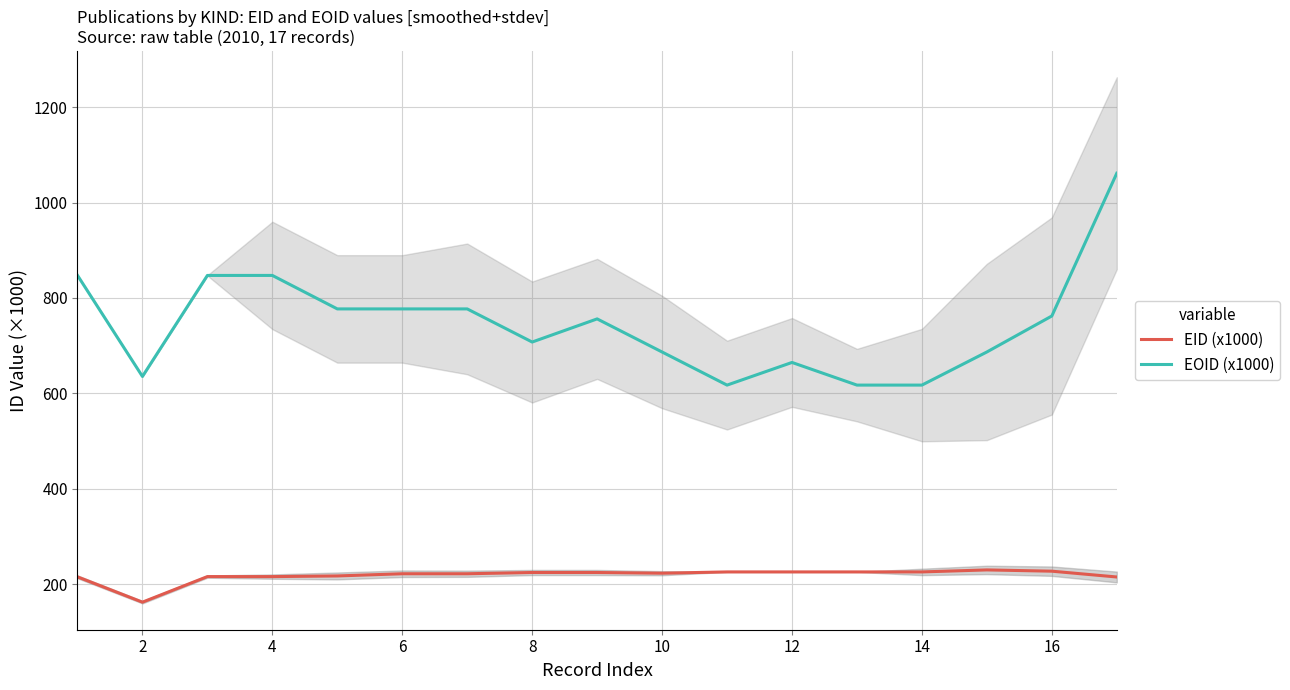

What are all the series names shown in the legend?

EID (x1000), EOID (x1000)